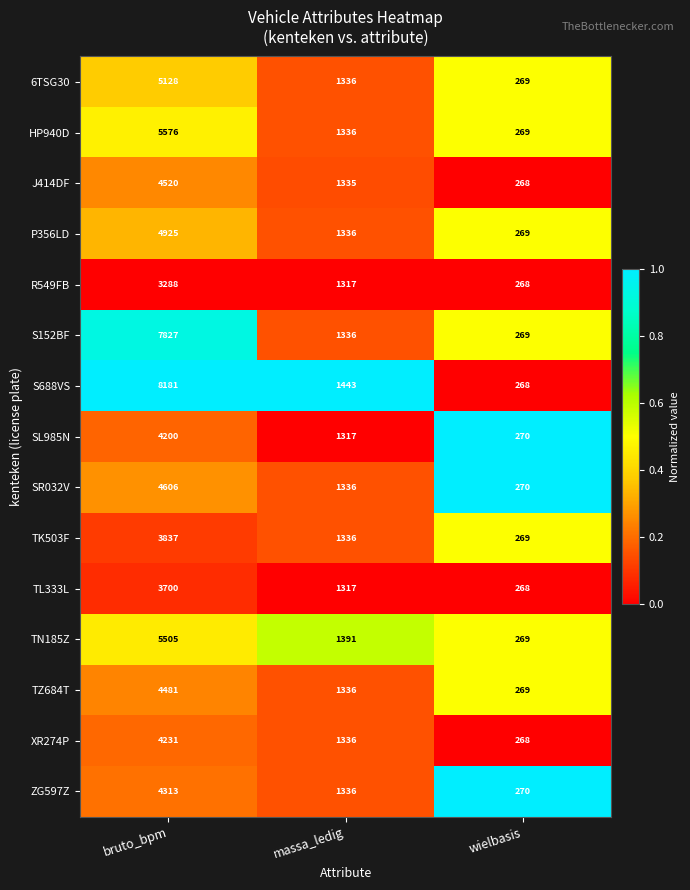

List the series in order of their peak value, highest first.

S688VS, S152BF, HP940D, TN185Z, 6TSG30, P356LD, SR032V, J414DF, TZ684T, ZG597Z, XR274P, SL985N, TK503F, TL333L, R549FB